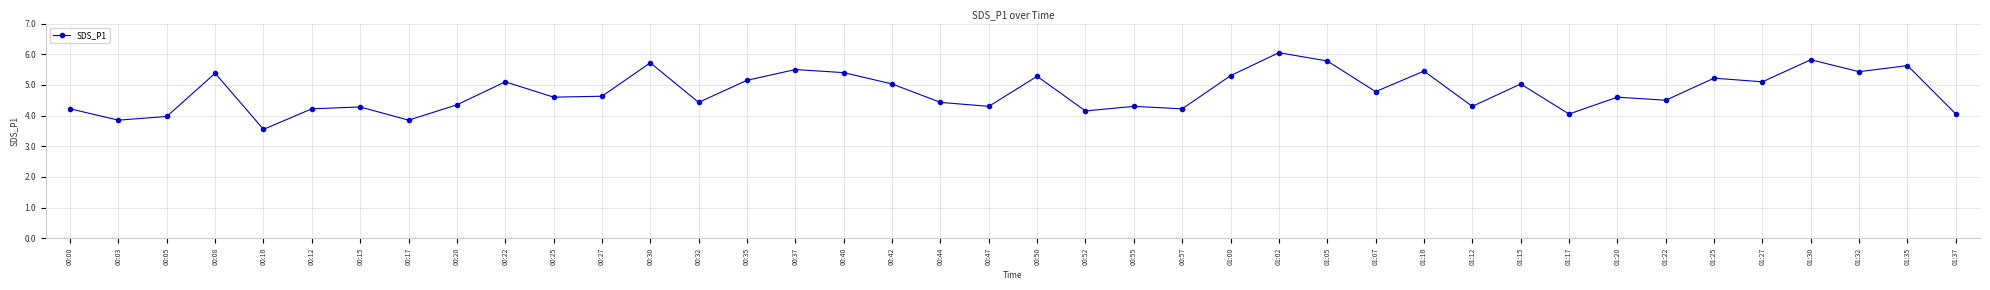

At which category does the chart reach its minimum across all series?

00:10